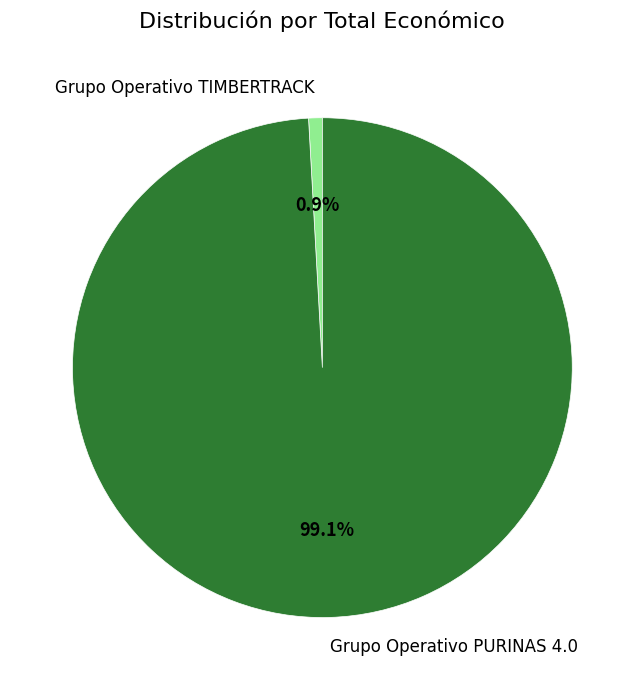

Do Grupo Operativo PURINAS 4.0 and Grupo Operativo TIMBERTRACK together represent more than half of the pie?

Yes